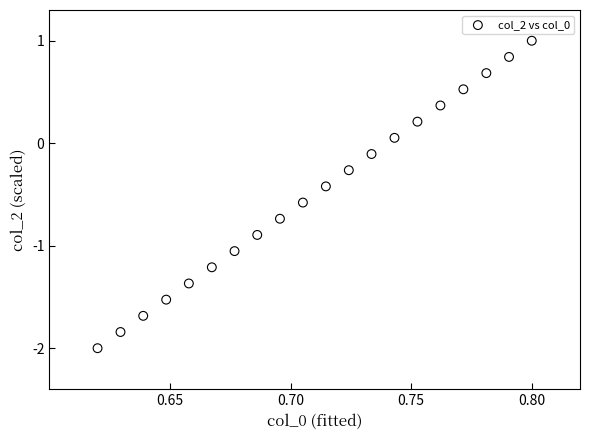

What is the range of Y values (max minus min)?

3.0